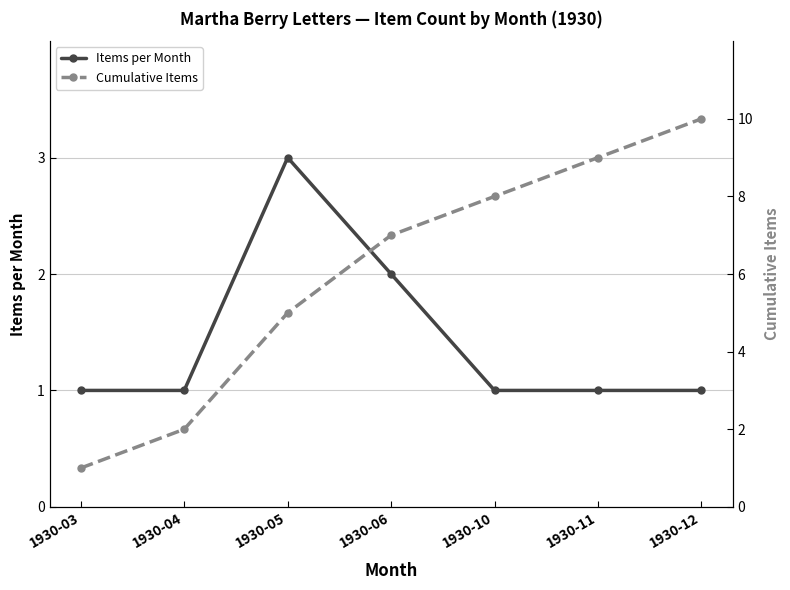

What is the difference between the Items per Month values at 1930-05 and 1930-04?

2